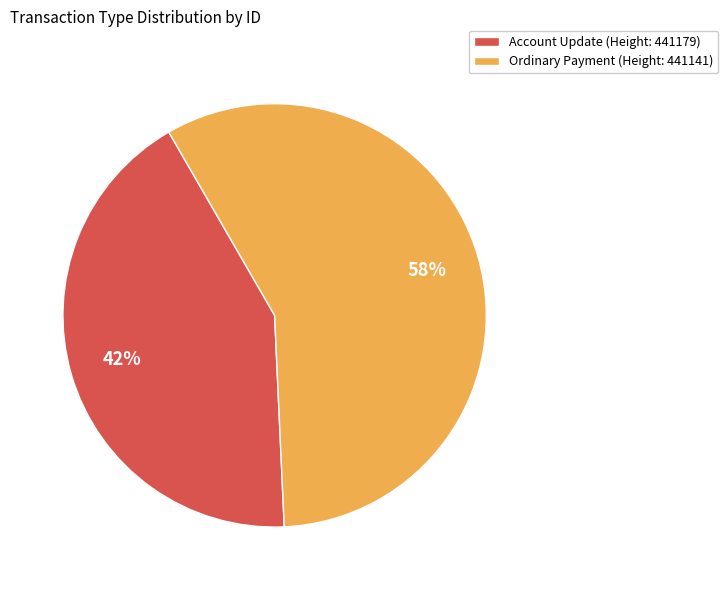

How many segments does this pie chart have?

2